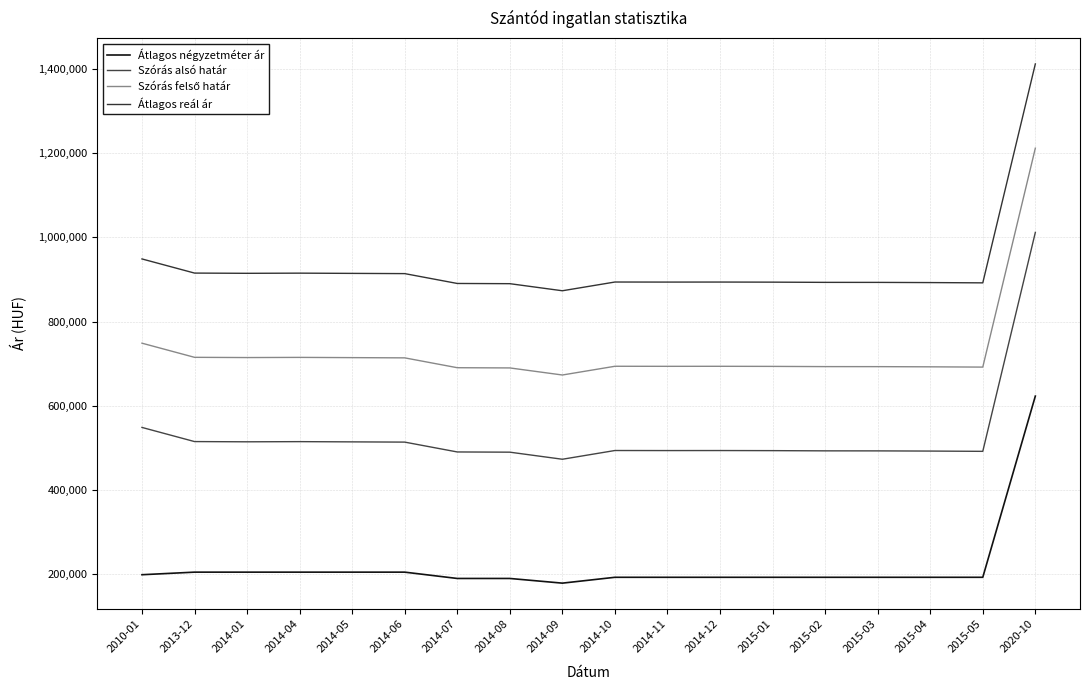

Is this an area chart (filled region under the line)?

No